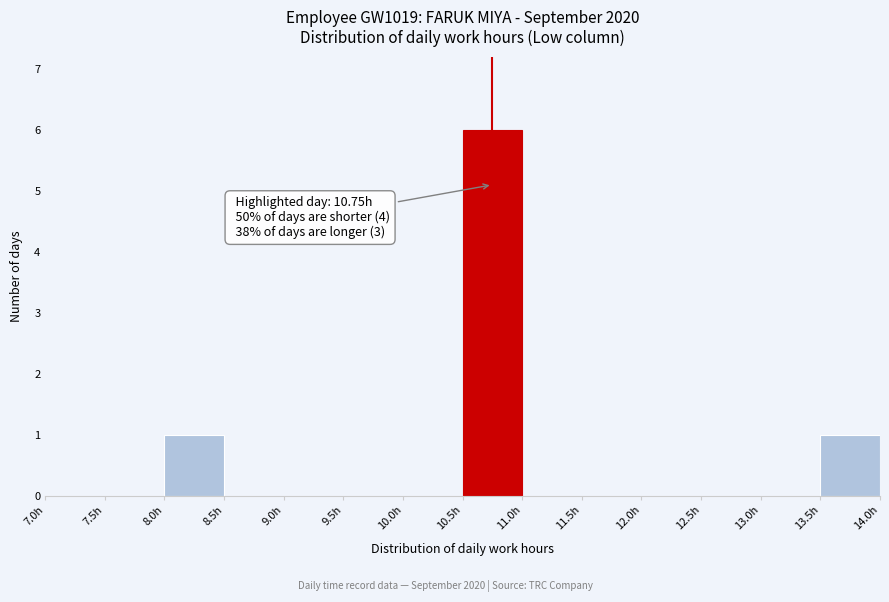

Which range on the x-axis has the tallest bar?

10.5 to 11.0